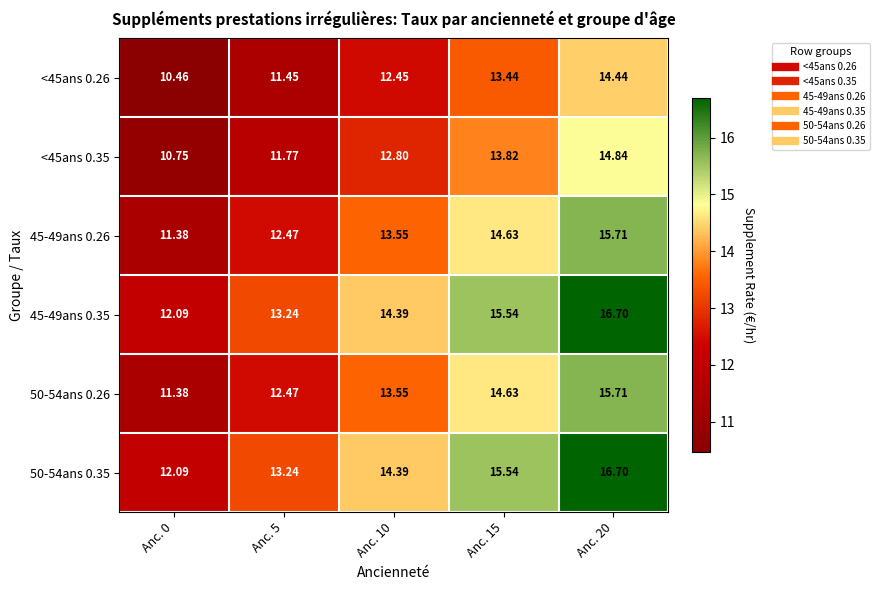

Is the value of 45-49ans 0.26 at Anc. 5 greater than the value of <45ans 0.35 at Anc. 10?

No